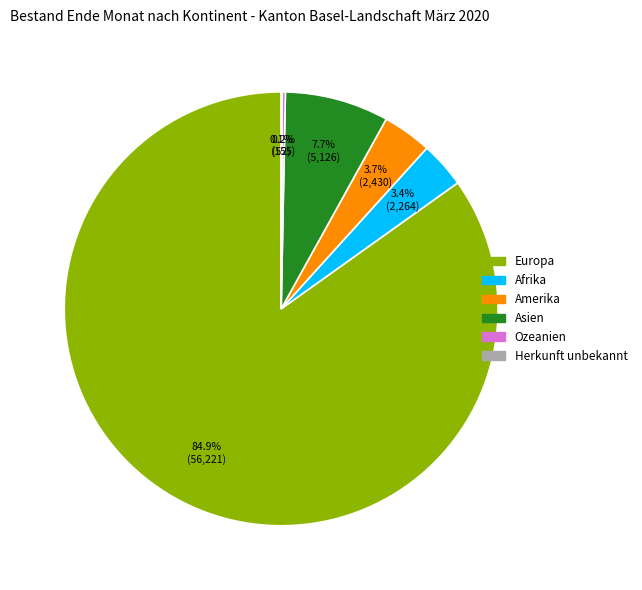

How much of the chart is everything except Amerika?

96.3%